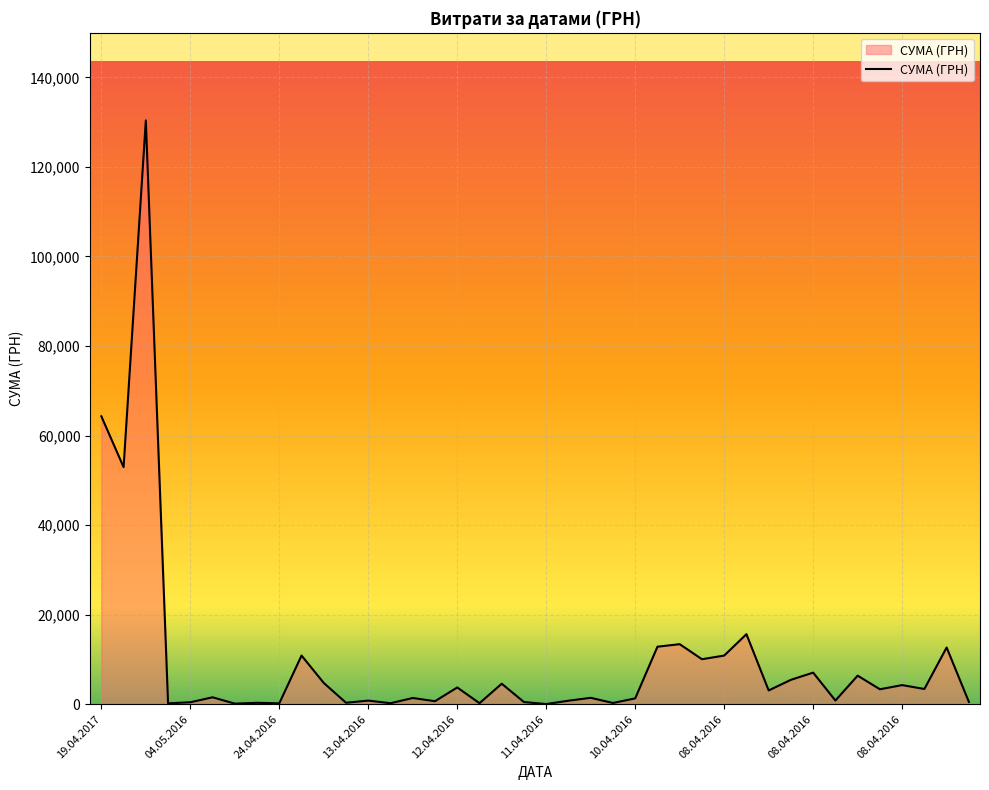

What is the maximum value shown in the chart?

130379.7